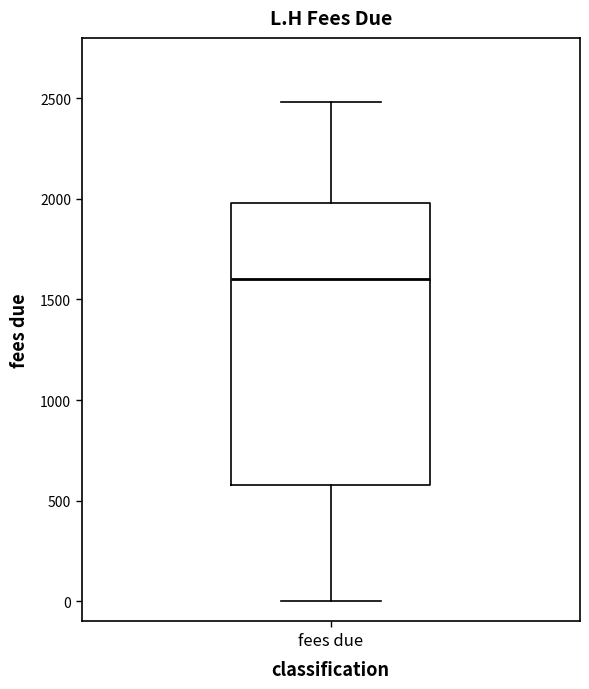

Transcribe this box plot: give where the median line is, the range the box spans, and where the two whiskers end, as read against the y-axis. The values are not printed on the chart, so give them approximately, as read against the axis.

median 1600, box 600 to 2000, whiskers 0 to 2500